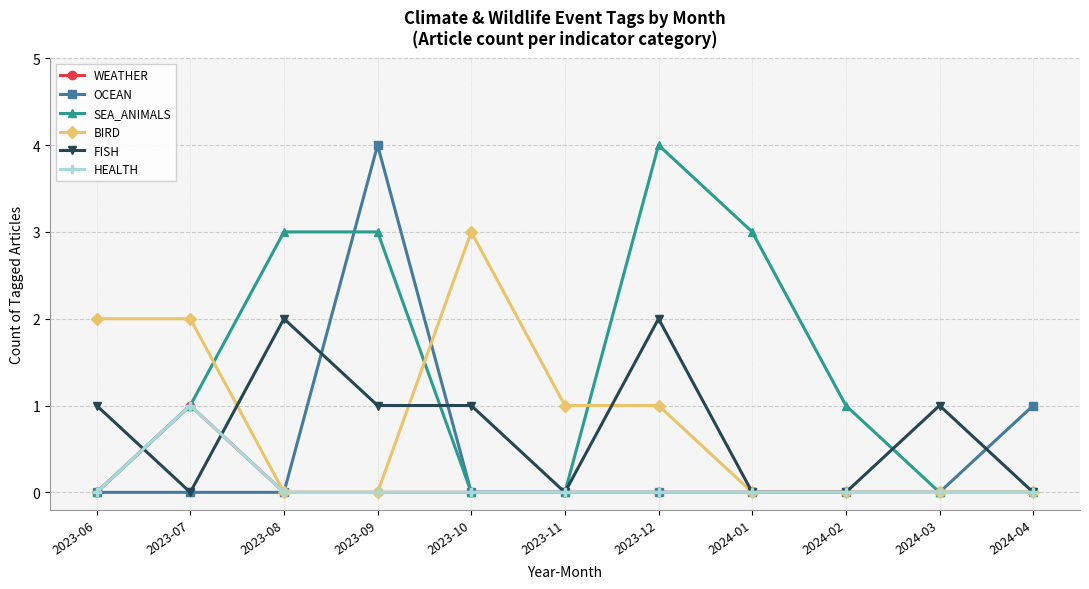

Where is SEA_ANIMALS nearest to the value 2?

2023-07